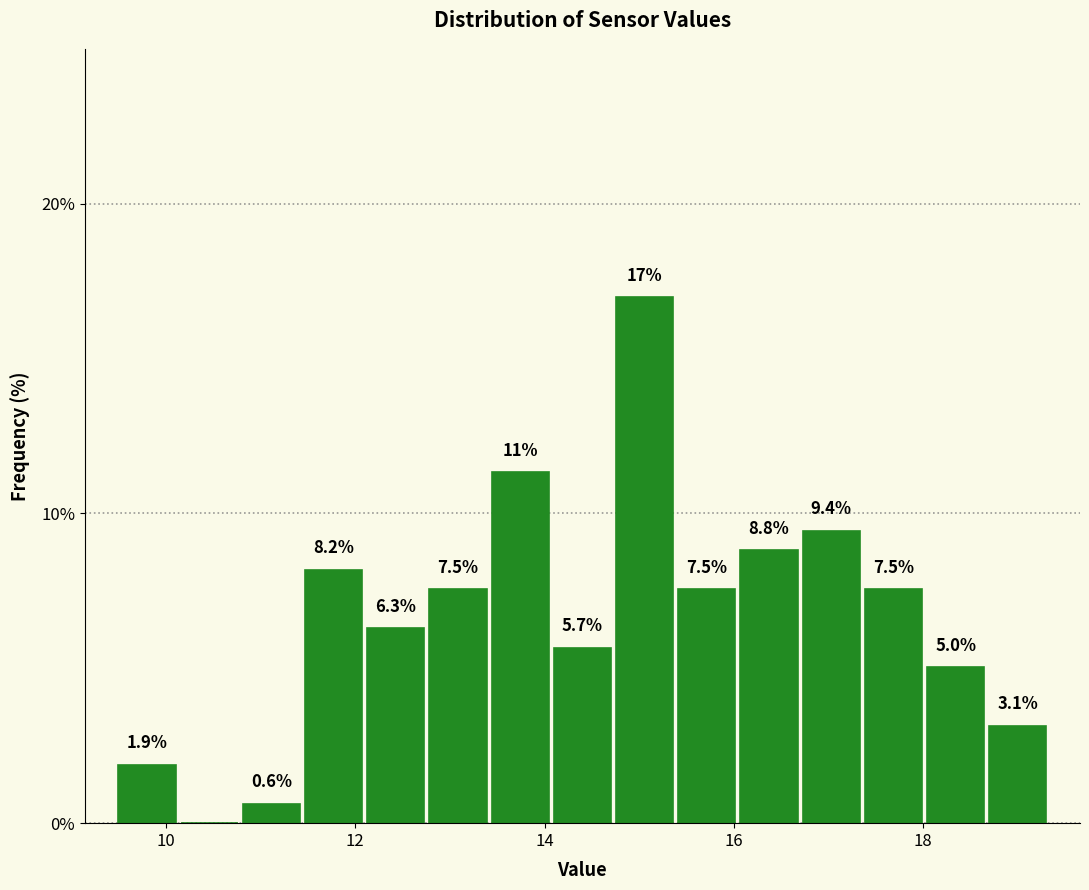

Around what value on the x-axis is the tallest bar? Give the approximate position of its centre, as read against the axis.

15.0